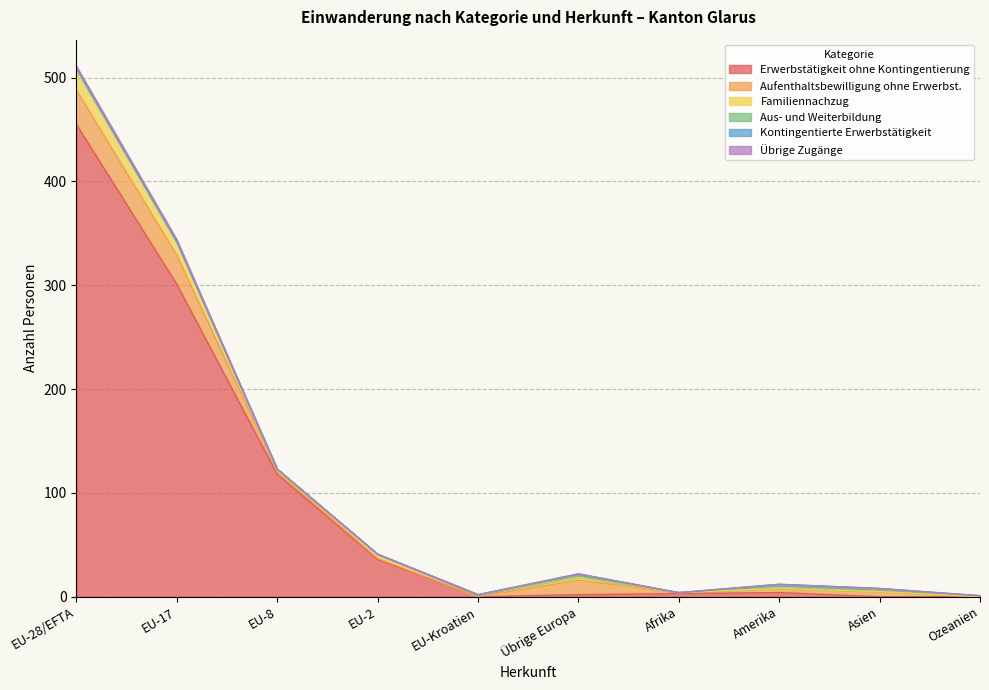

How many lines are shown in the chart?

6